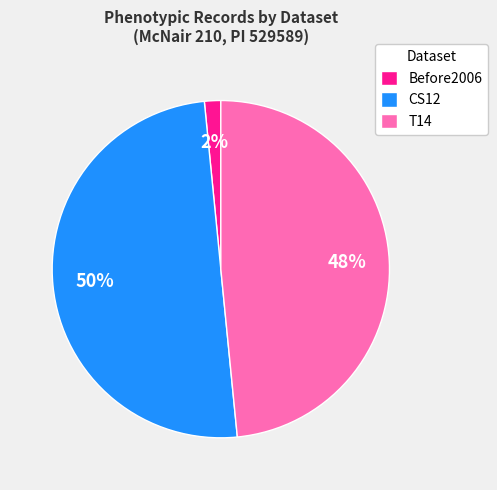

Which category has the smallest portion of the pie?

Before2006